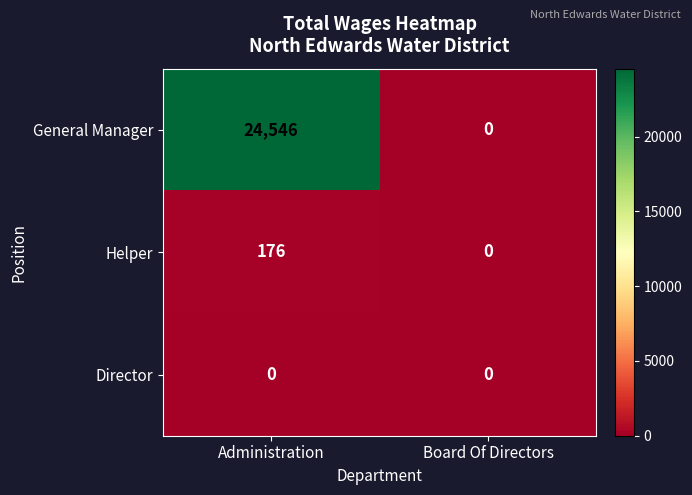

The Director series shows 0 at Administration. True or false?

True